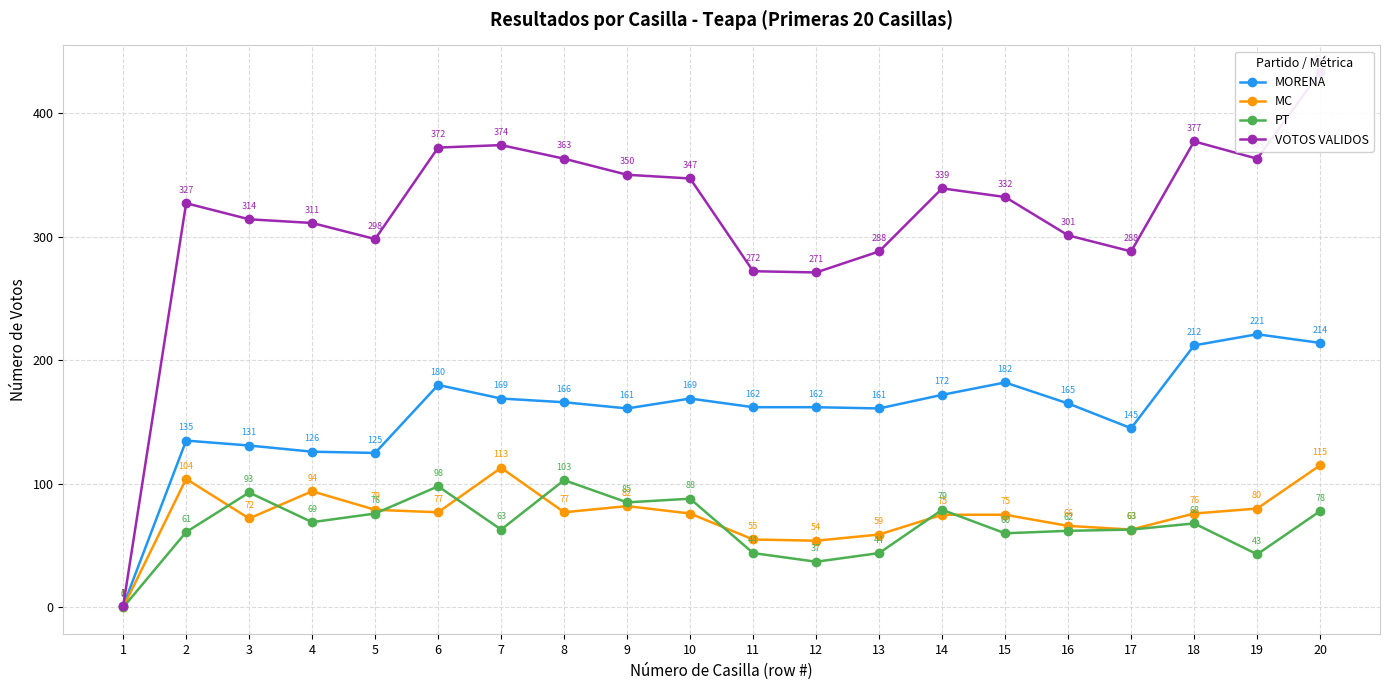

At how many categories does at least one series exceed 181?

19